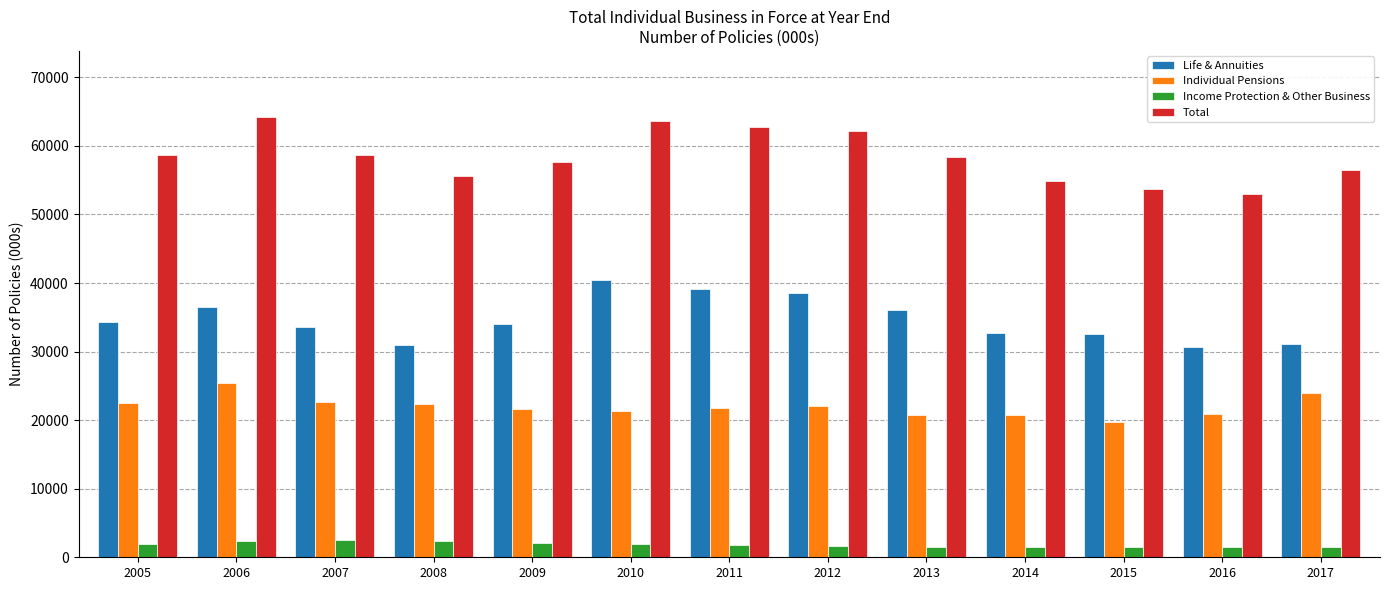

True or false: Life & Annuities has a value of 68085.1 at 2012.

False